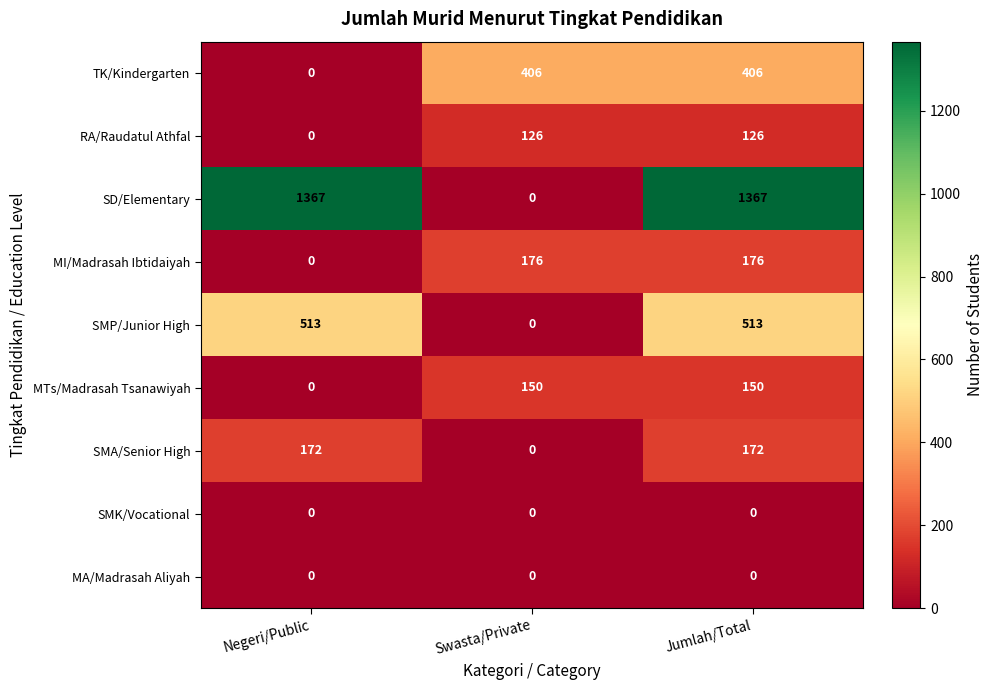

How many data points does each series have?

3